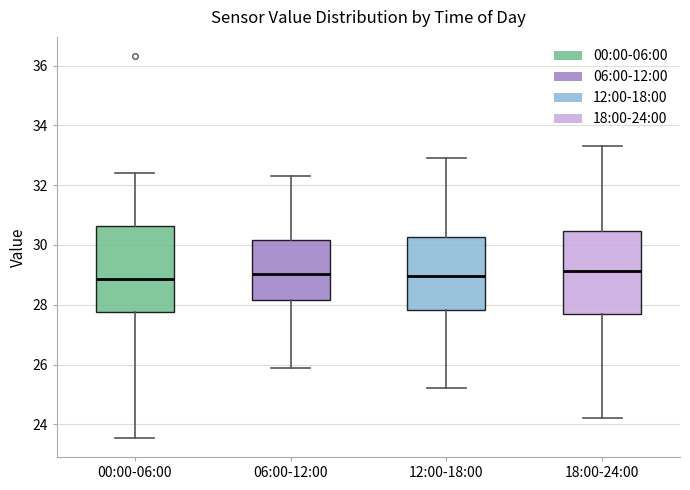

Reading left to right, read every box against the y-axis: the position of its median line, the range the box covers, and the ends of its whiskers. The values are not printed on the chart, so give them approximately, as read against the axis.

00:00-06:00: median 28.8, box 27.8 to 30.6, whiskers 23.6 to 32.4
06:00-12:00: median 29.0, box 28.2 to 30.2, whiskers 26.0 to 32.4
12:00-18:00: median 29.0, box 27.8 to 30.2, whiskers 25.2 to 33.0
18:00-24:00: median 29.2, box 27.8 to 30.4, whiskers 24.2 to 33.4